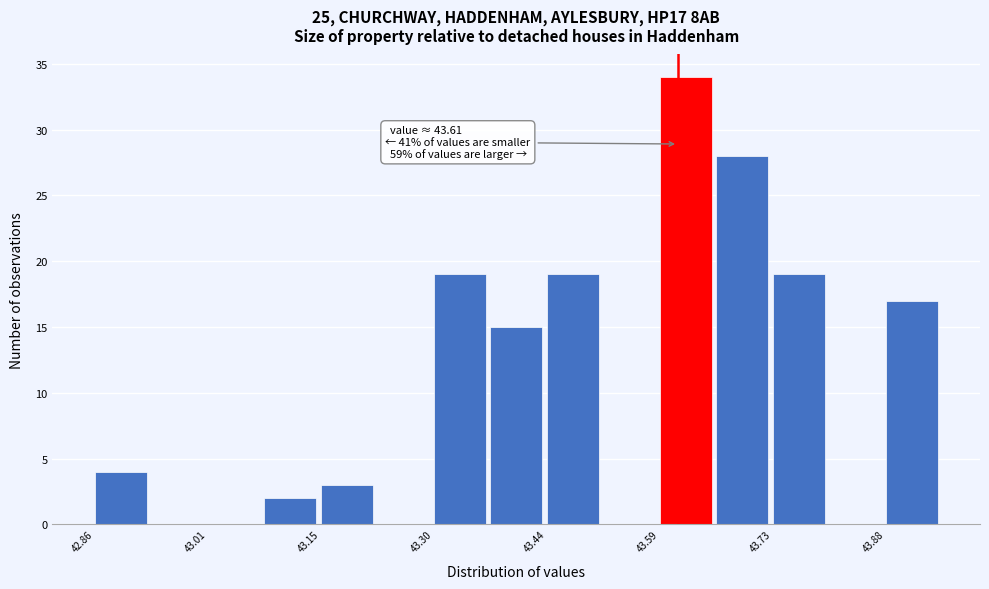

Around what value on the x-axis is the tallest bar? Give the approximate position of its centre, as read against the axis.

43.62